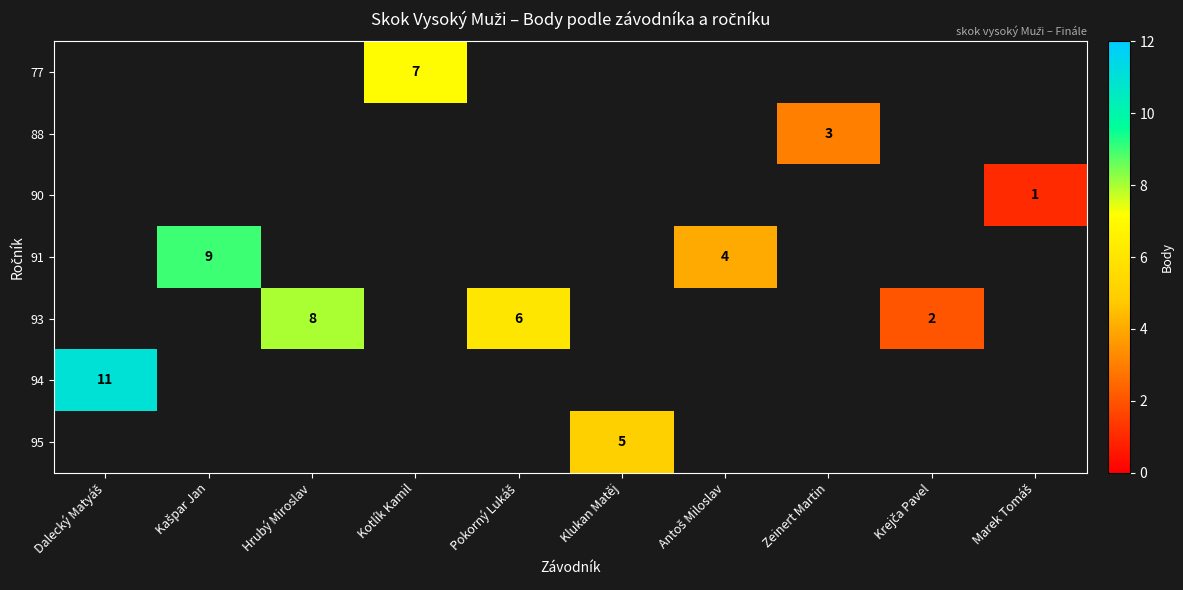

Which category has the highest value in the row_6 series?

Dalecký Matyáš